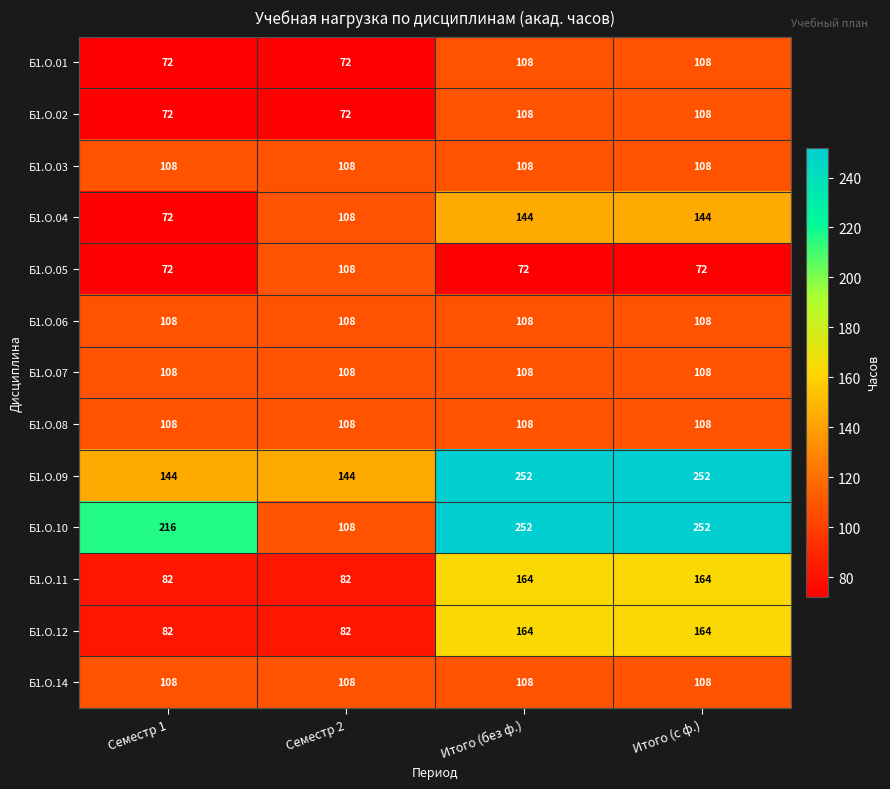

Which series has the widest spread of values?

Б1.О.10